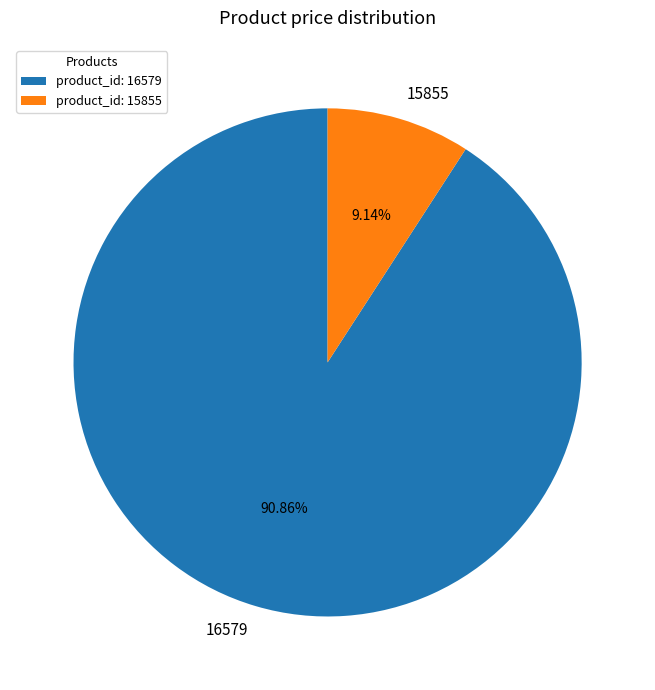

True or false: 16579 accounts for 91% of the total.

True